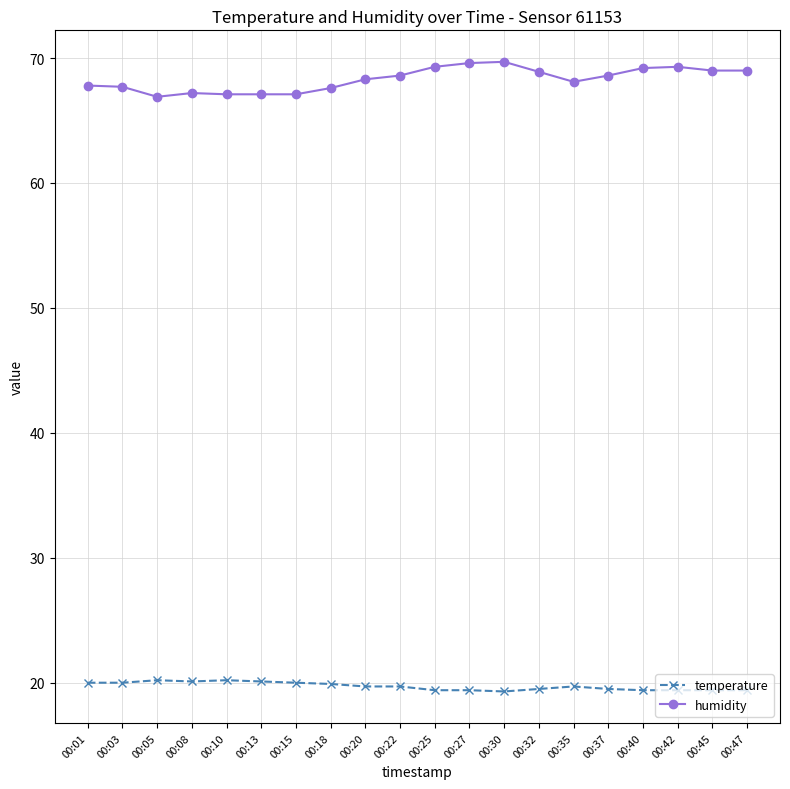

What is the smallest value displayed?

19.3